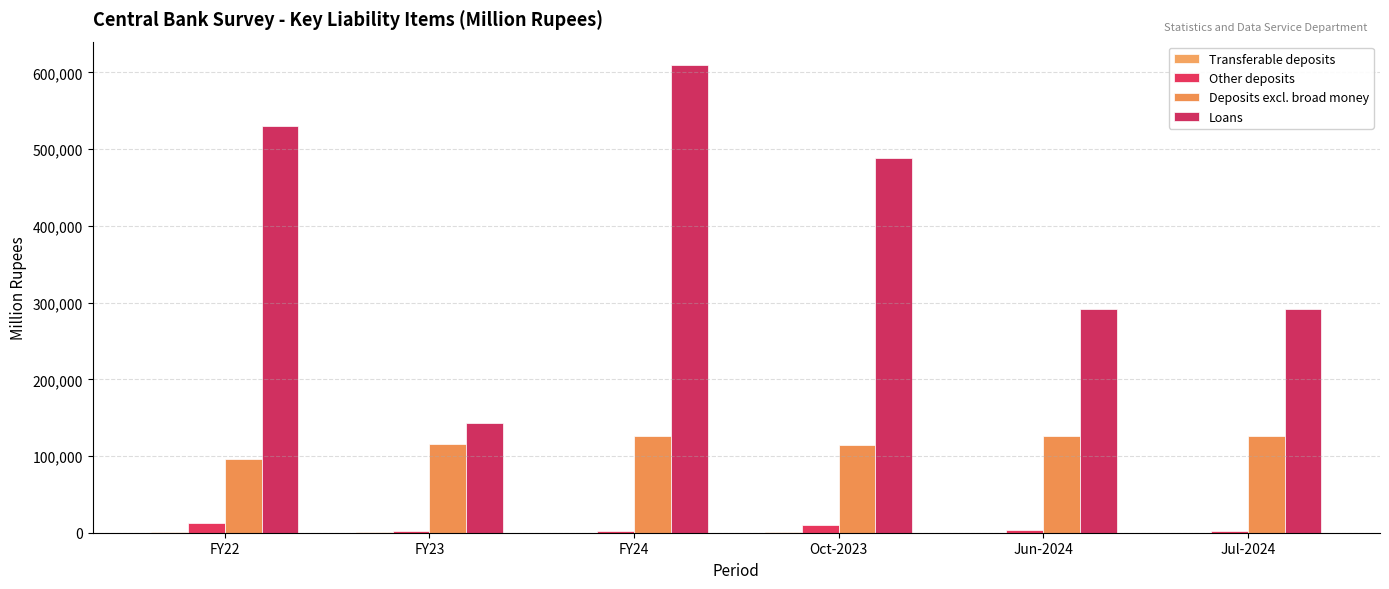

How many categories are shown in the chart?

6